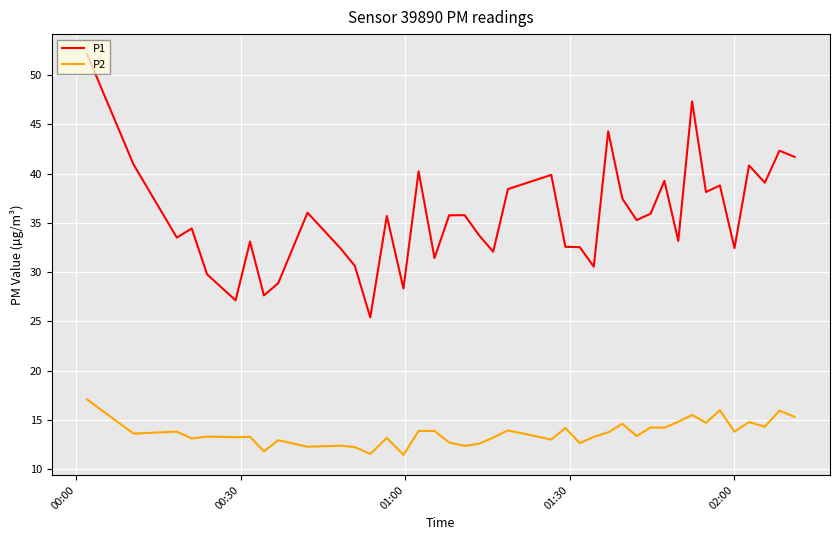

True or false: P1 and P2 intersect in this chart.

False